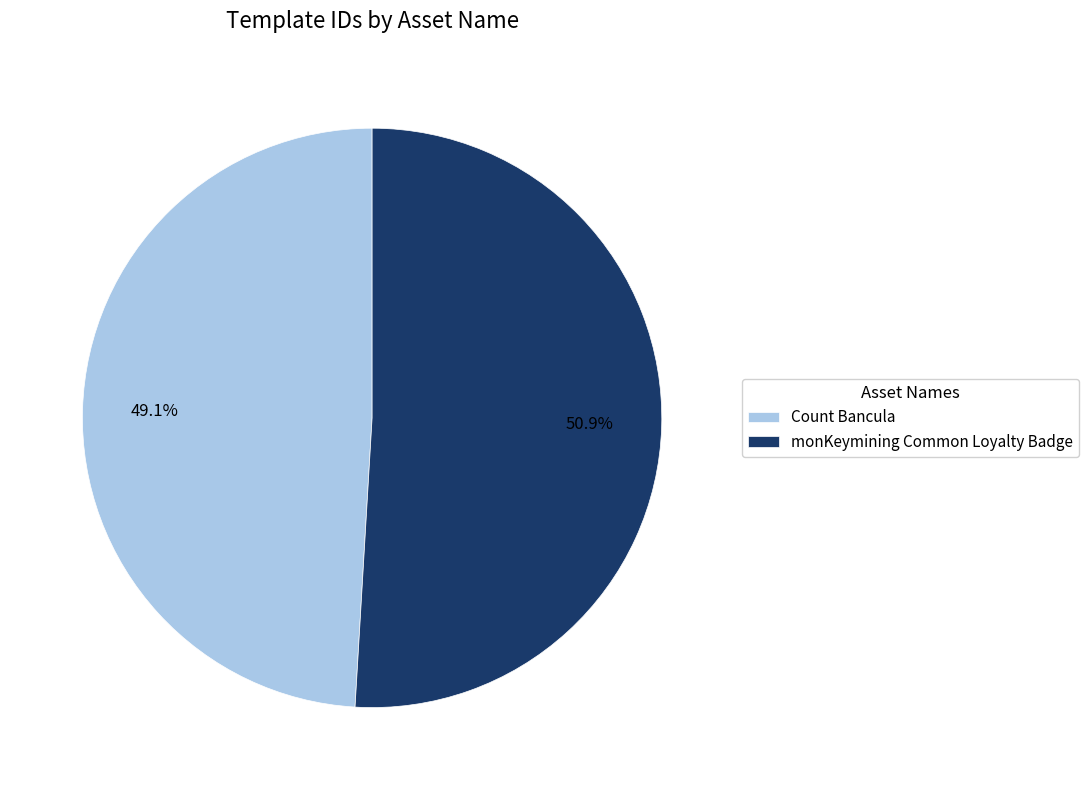

What percentage is NOT represented by Count Bancula?

50.9%